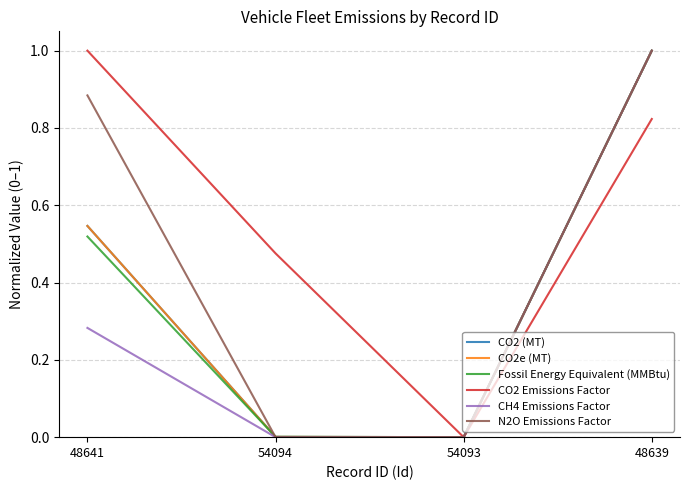

Is this an area chart (filled region under the line)?

No